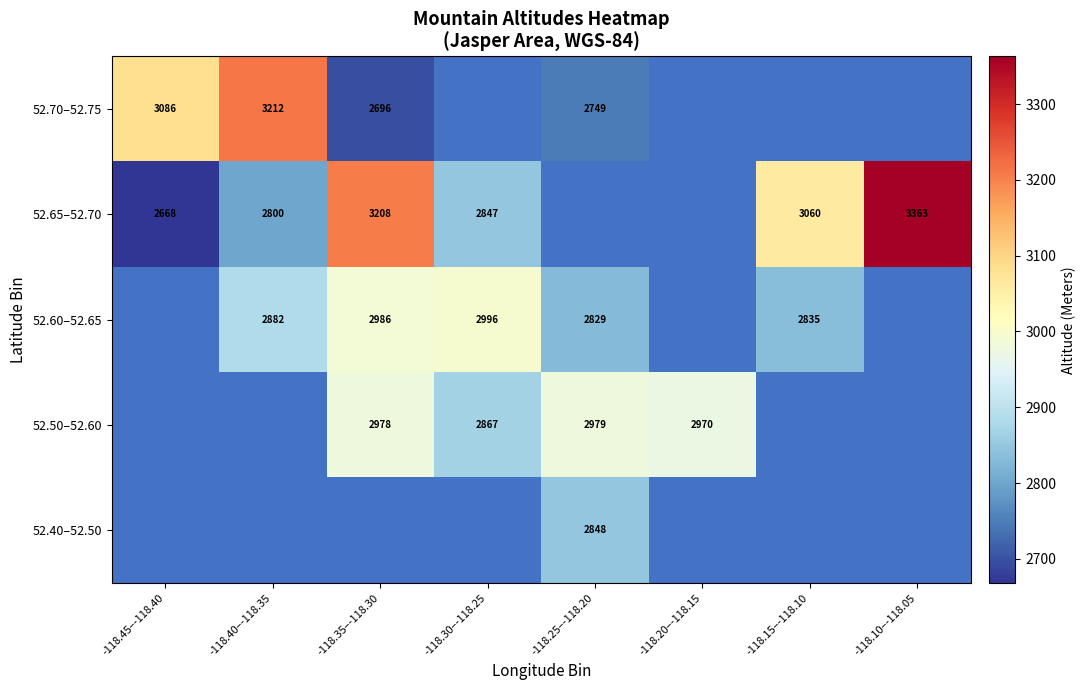

What is the greatest value displayed?

3363.0